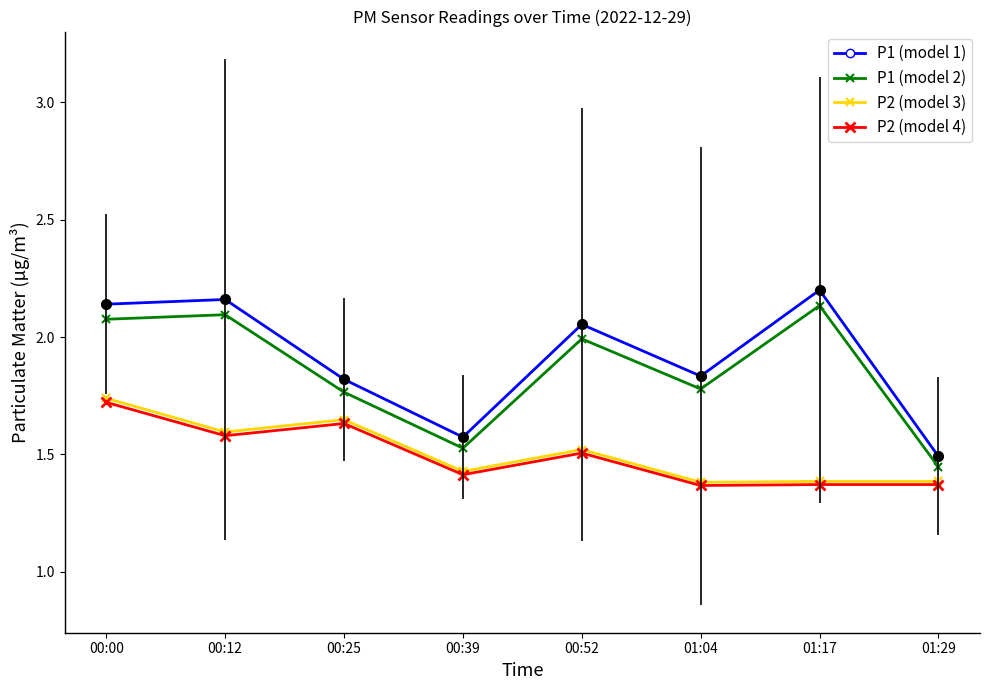

What is the difference between the highest and lowest values at 01:29?

0.1